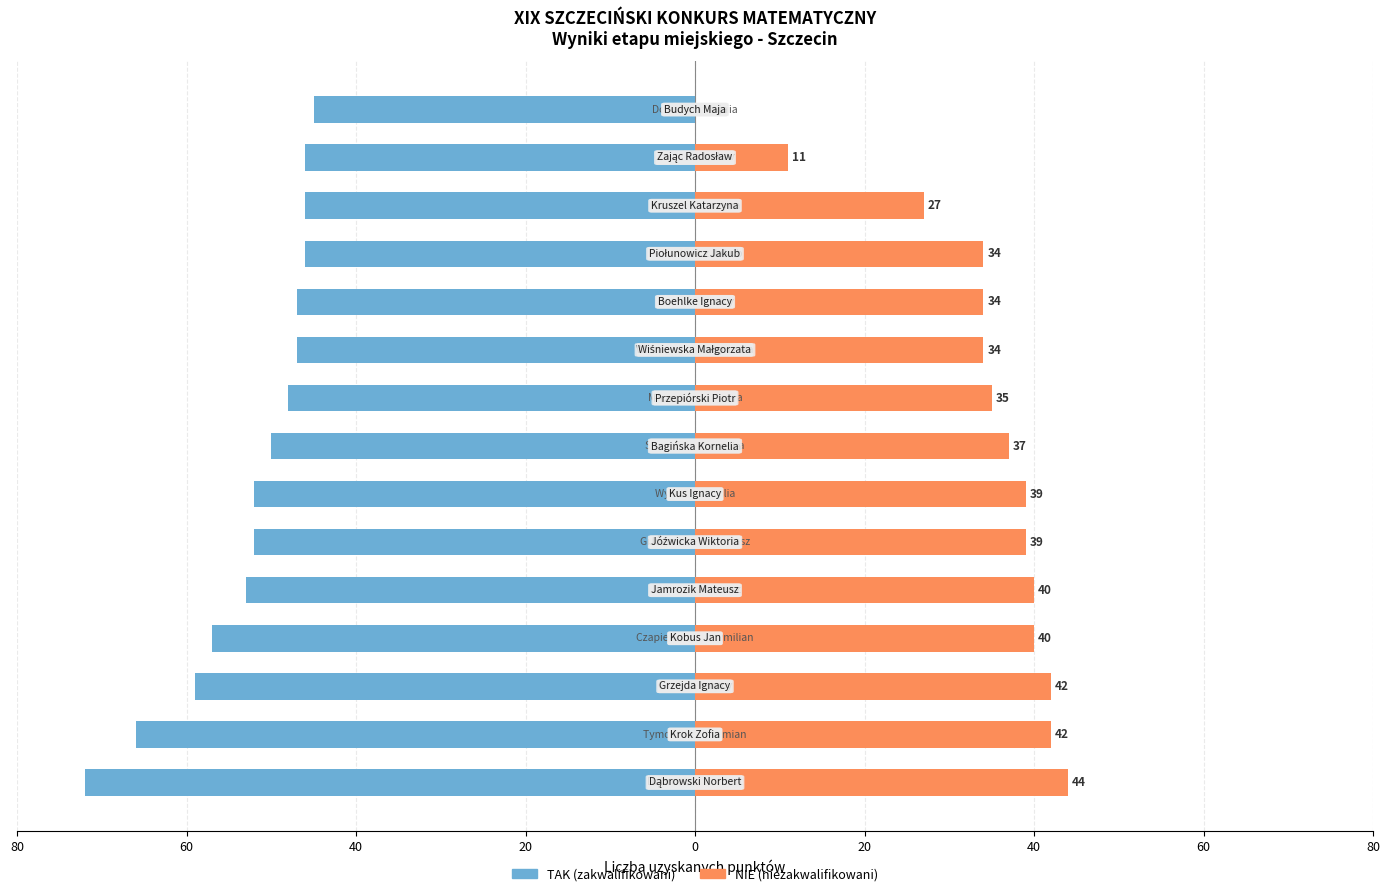

What is the sum of the NIE (niezakwalifikowani) values at 40 and 20?

82